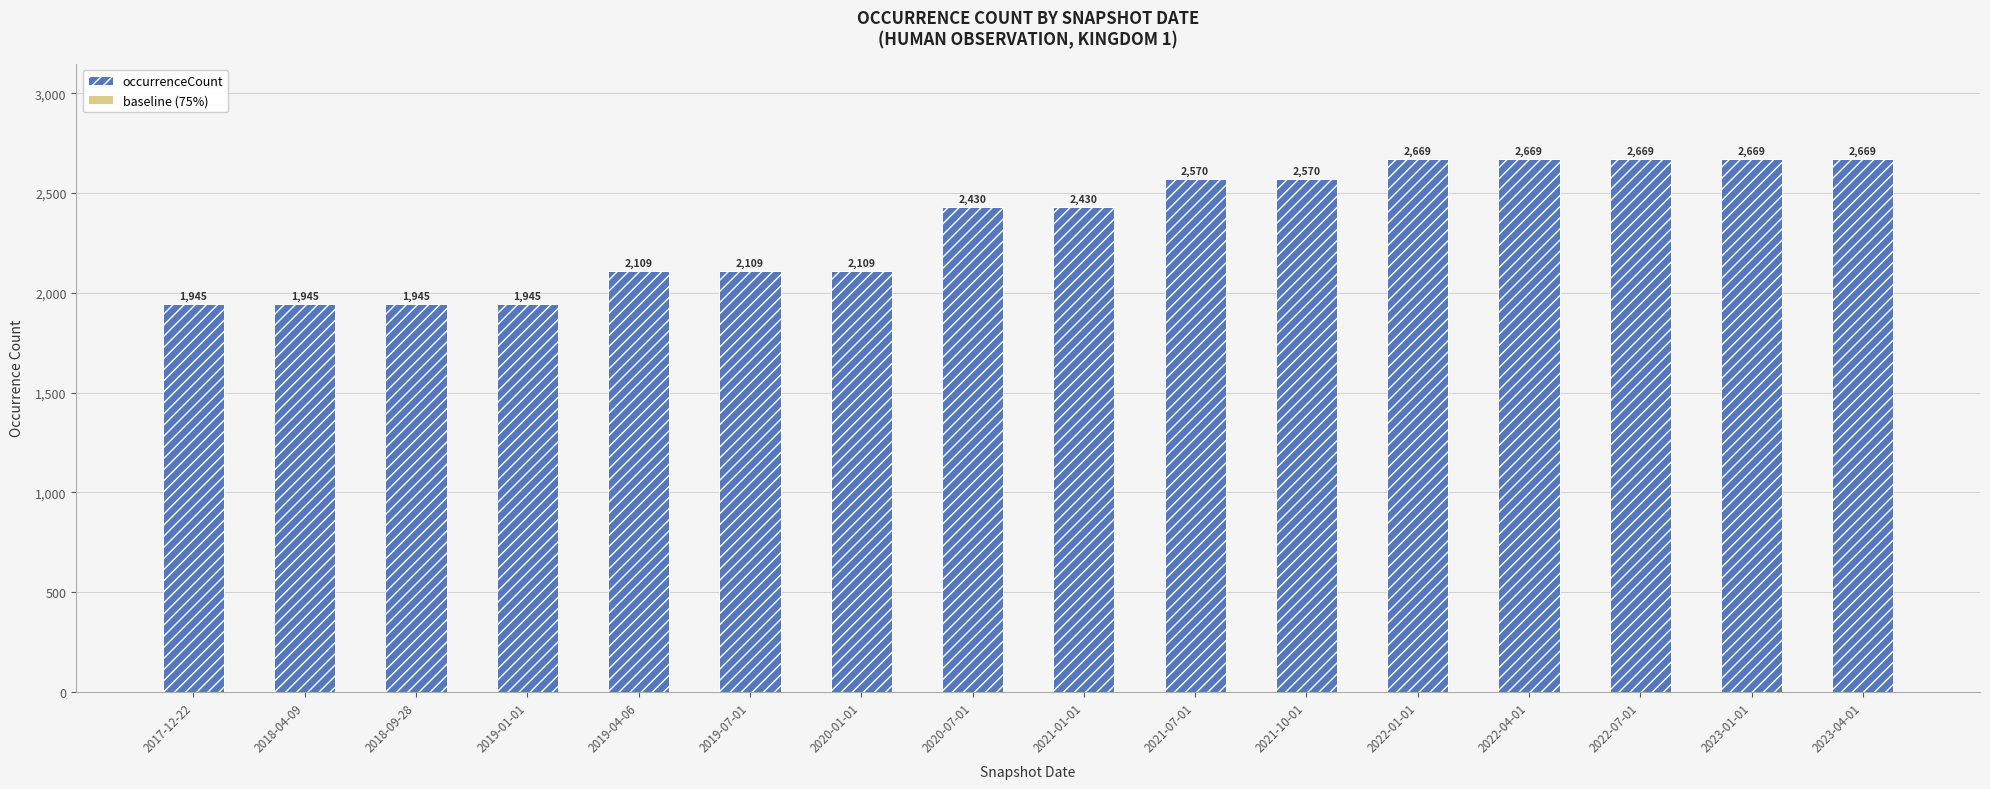

The baseline (75%) series shows 711.8 at 2018-09-28. True or false?

False